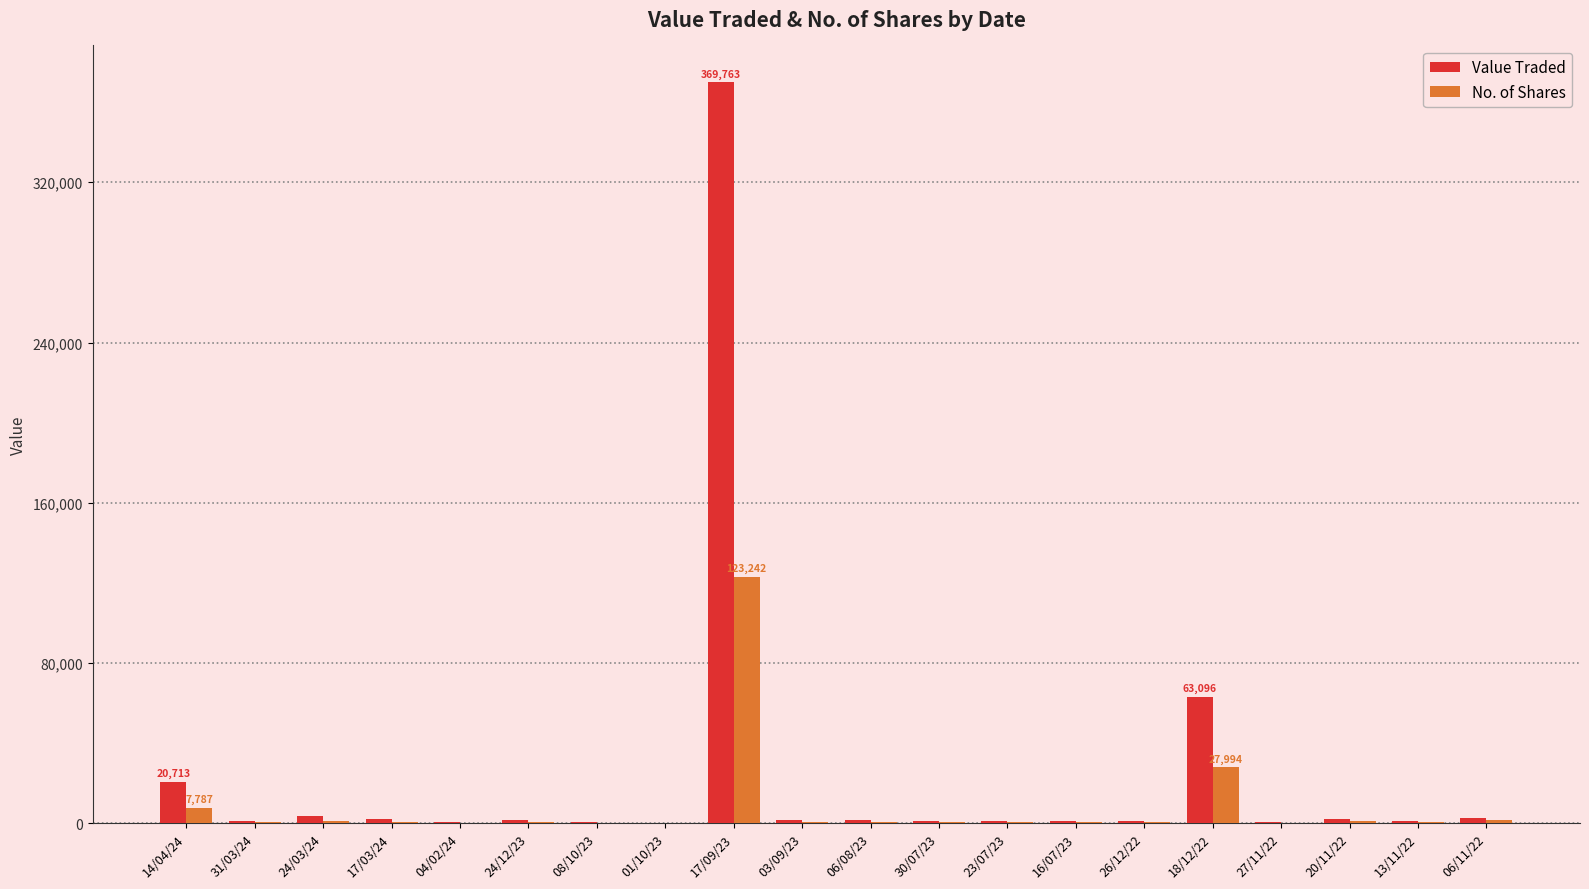

True or false: No. of Shares has a value of 1000 at 20/11/22.

True